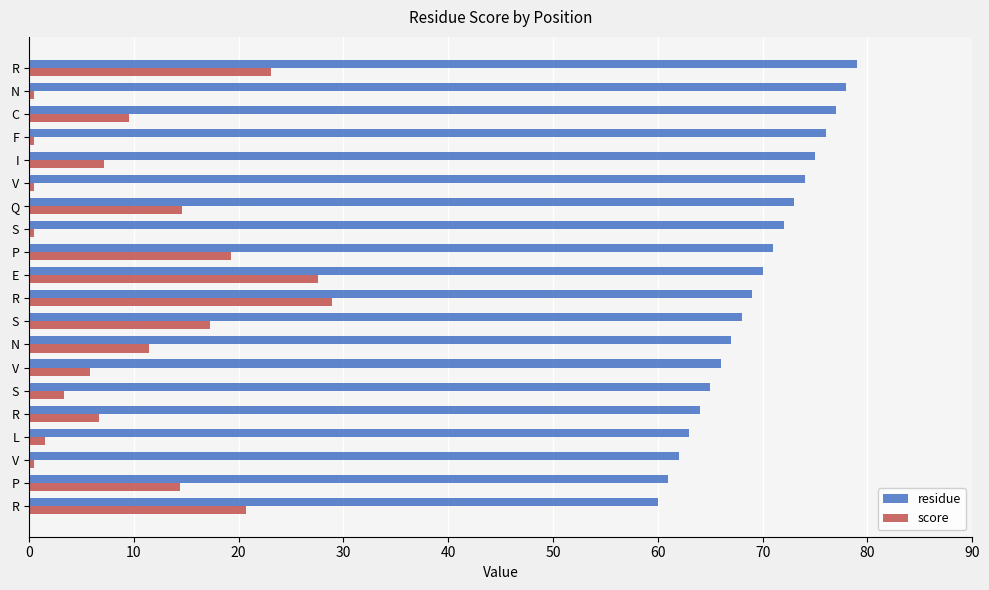

List the series in order of their overall mean, lowest first.

score, residue